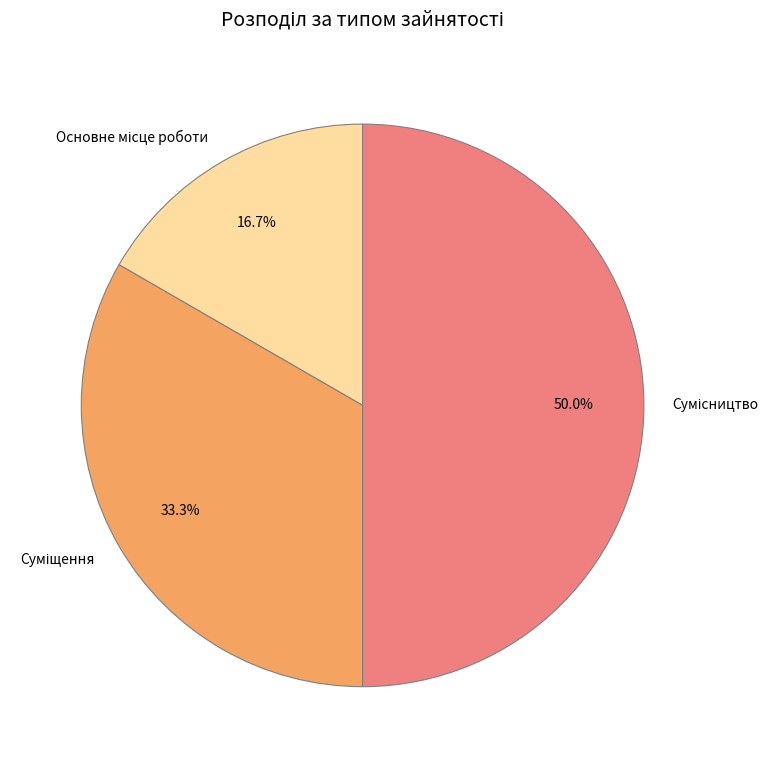

How many segments does this pie chart have?

3